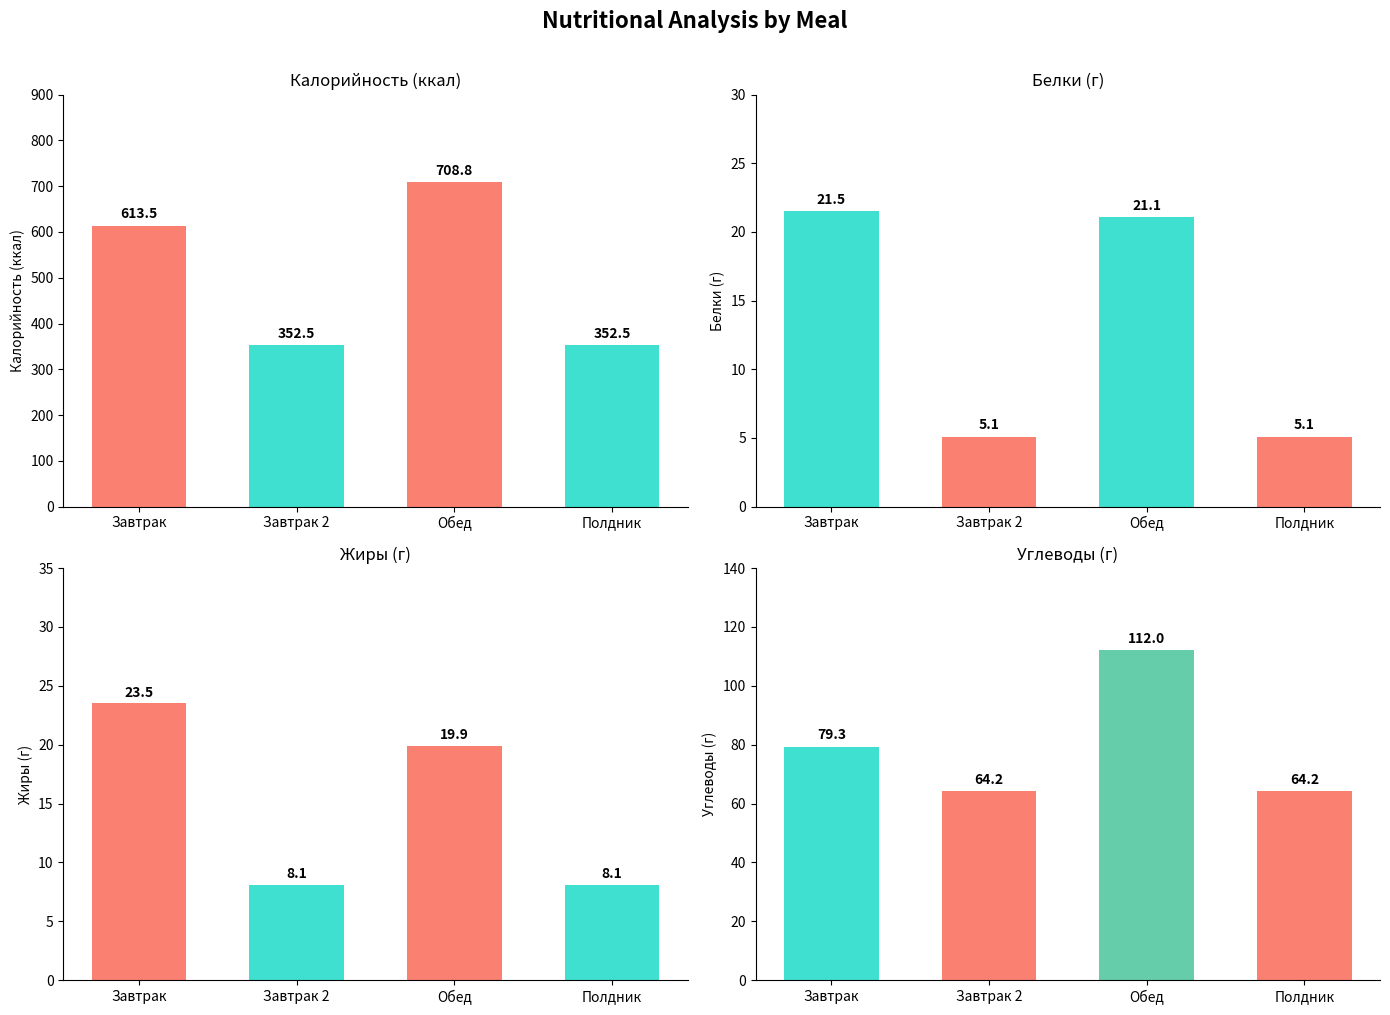

The Углеводы series shows 79.3 at Завтрак. True or false?

True